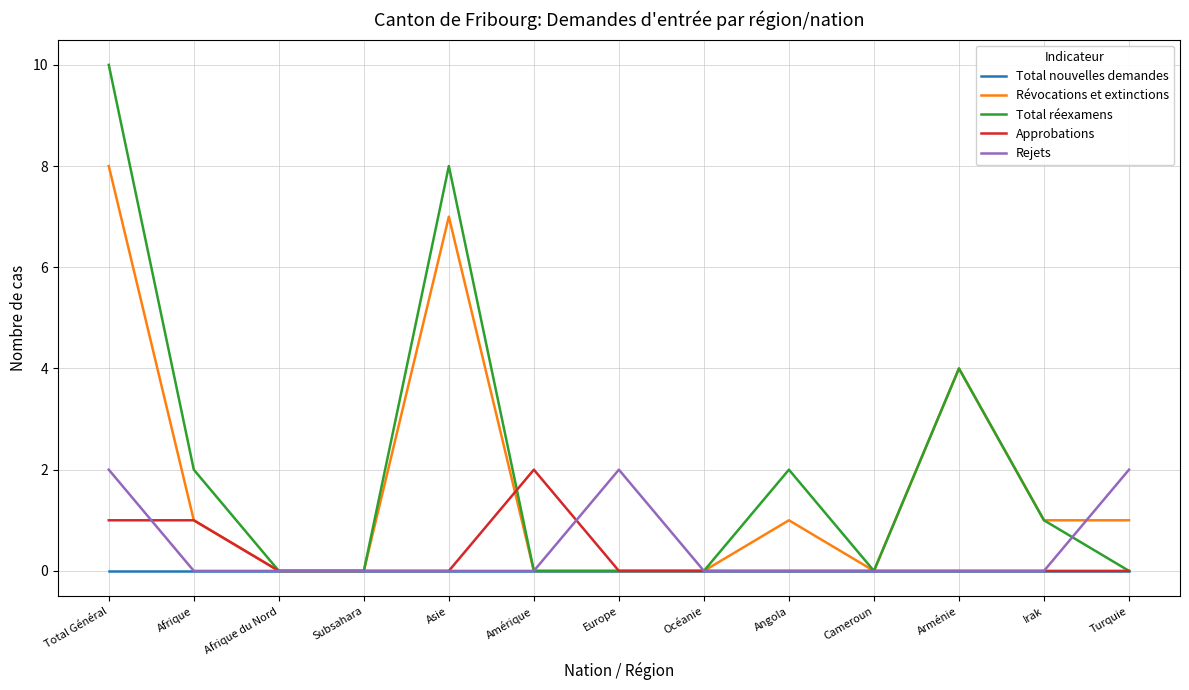

Which series has the largest range (max minus min)?

Total réexamens